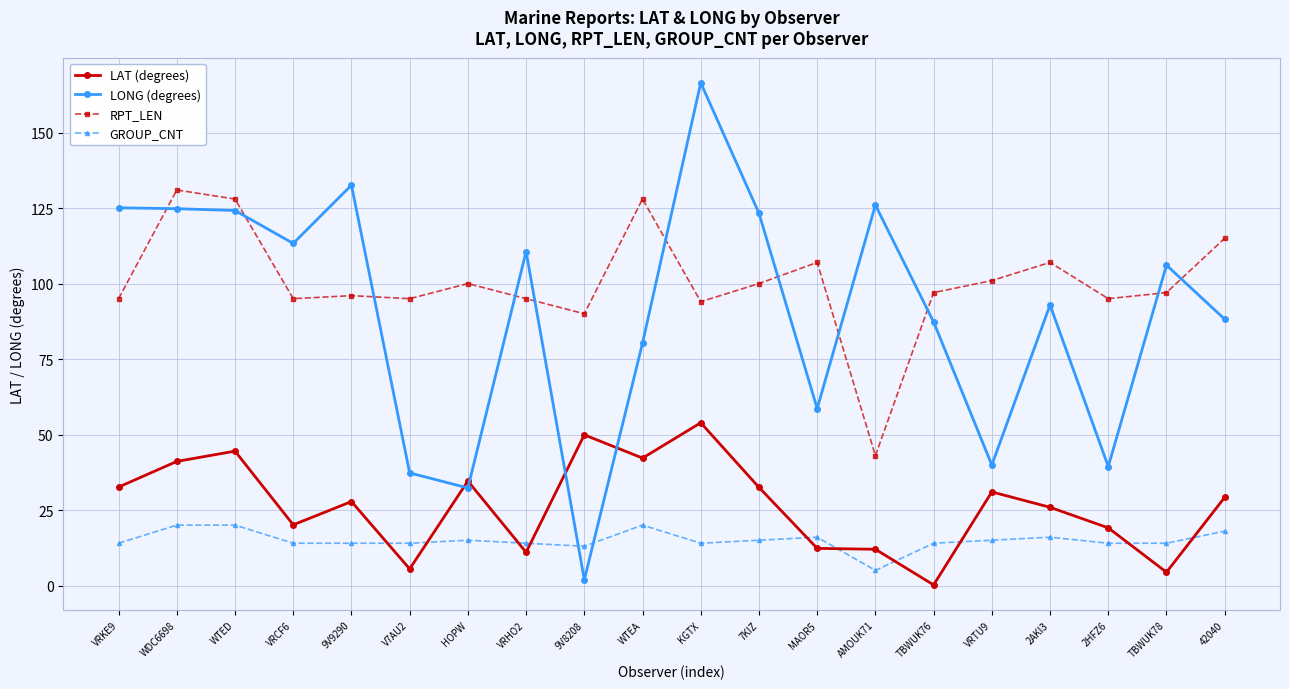

What value does the GROUP_CNT series have at HOPW?

15.0